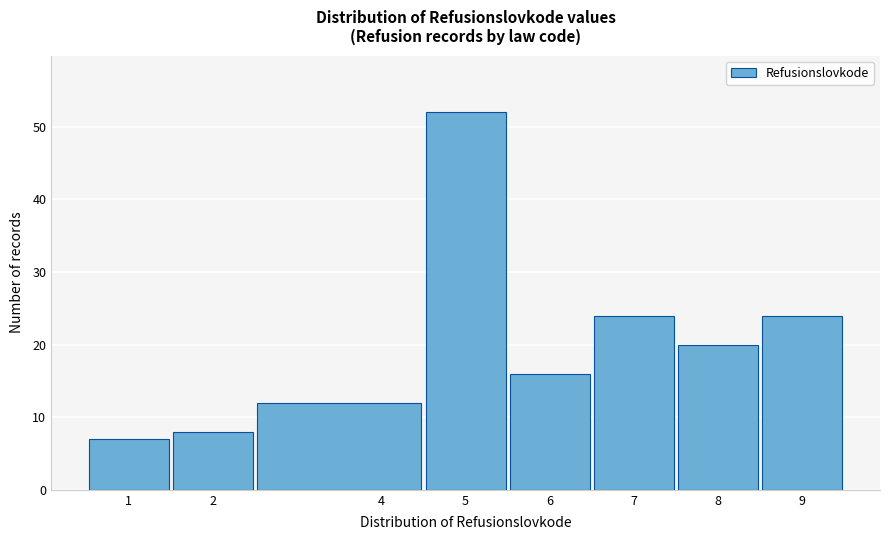

Which range on the x-axis has the tallest bar?

4.5 to 5.5